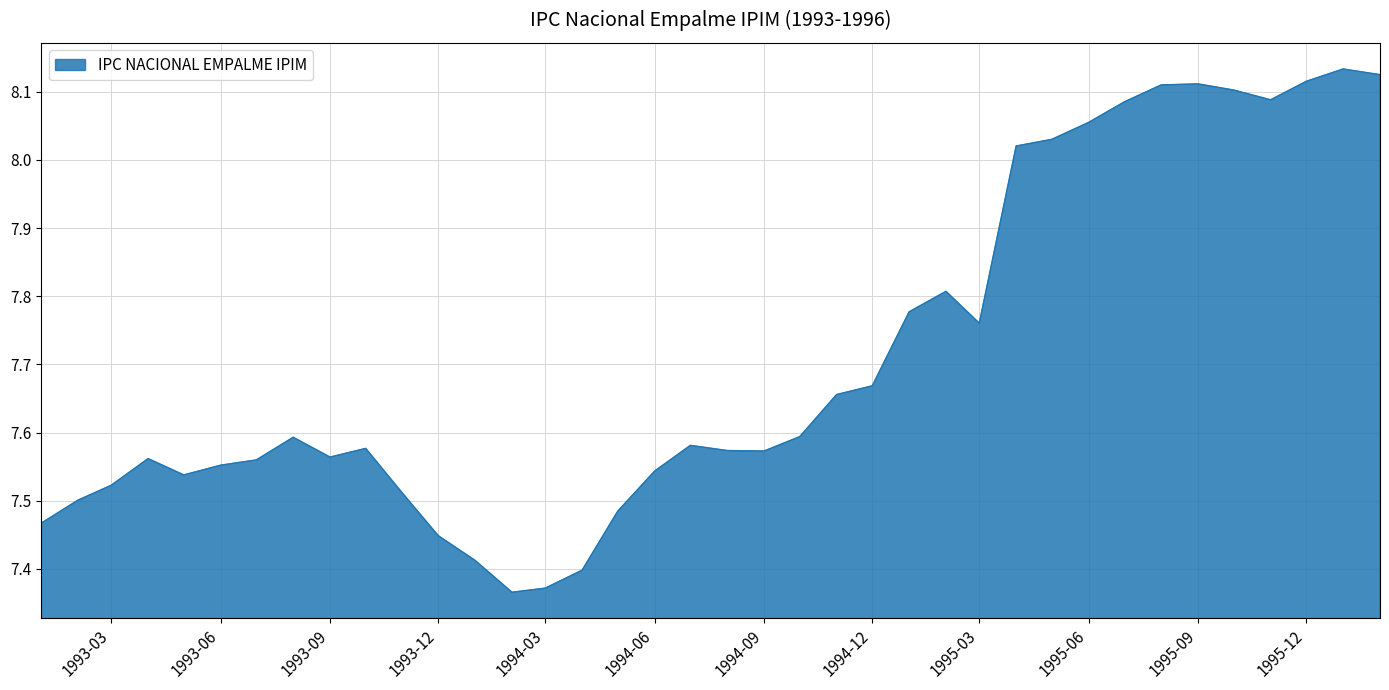

True or false: there are more than 1 points higher than both neighbors.

True